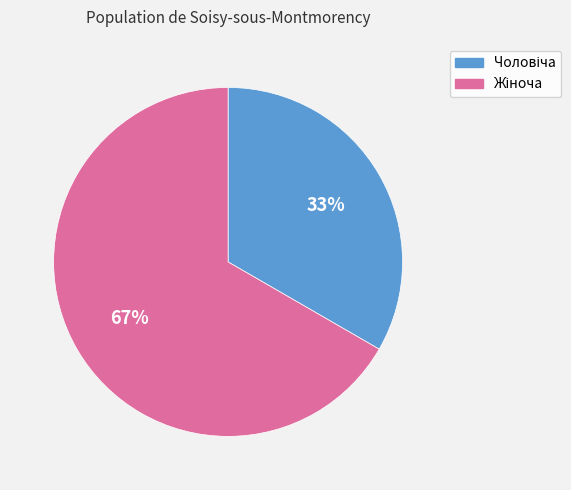

To the nearest percent, what is the average slice percentage?

50%